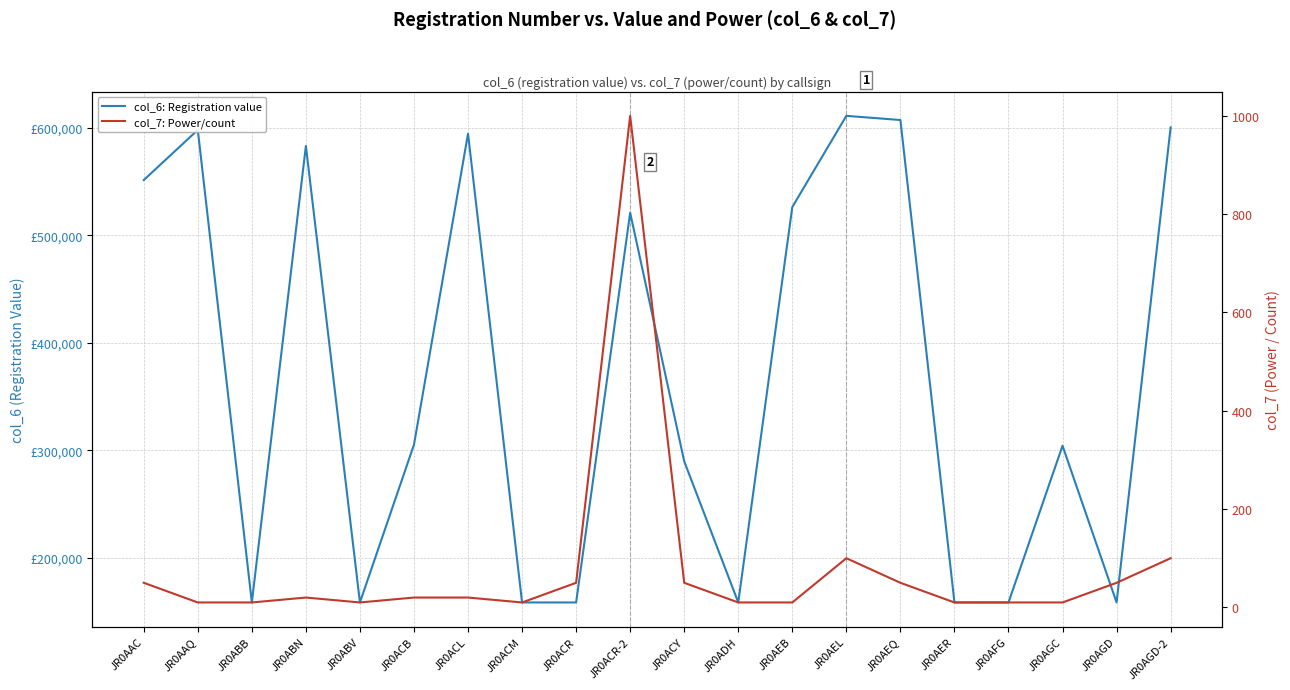

Which series has the largest range (max minus min)?

col_6: Registration value